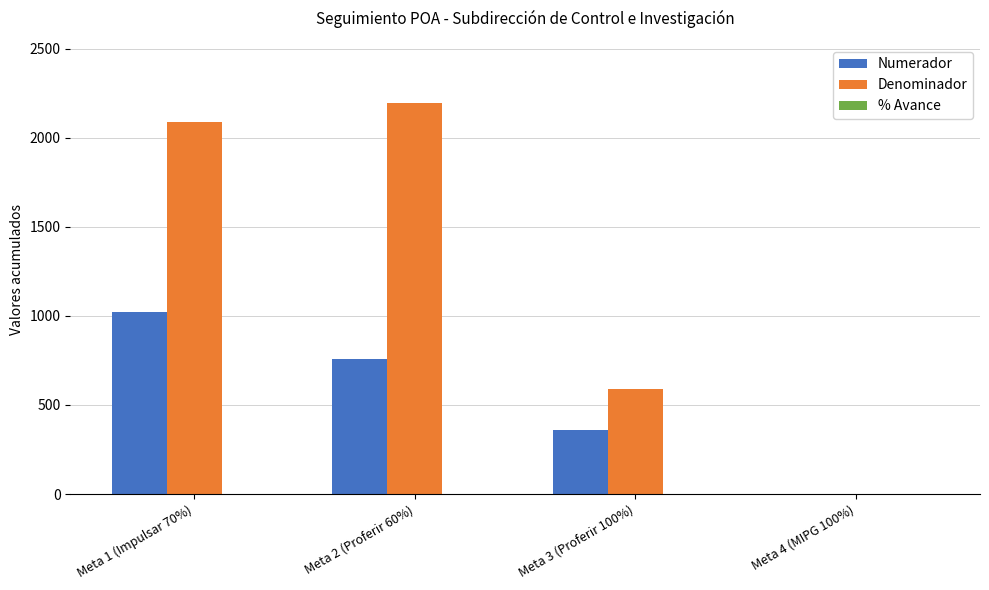

Which series changed the most between Meta 1 (Impulsar 70%) and Meta 3 (Proferir 100%)?

Denominador